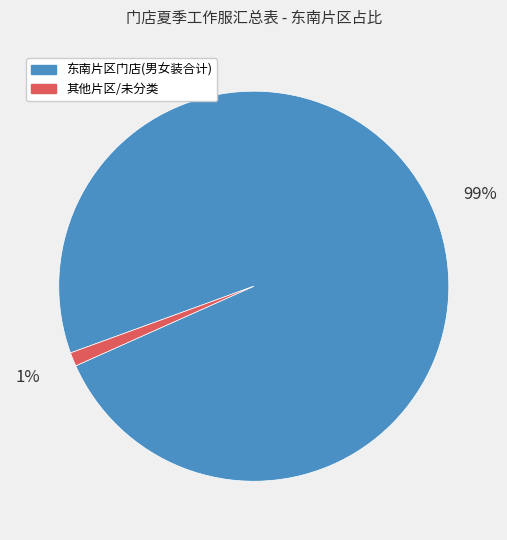

Between 东南片区门店(男女装合计) and 其他片区/未分类, which is larger?

东南片区门店(男女装合计)